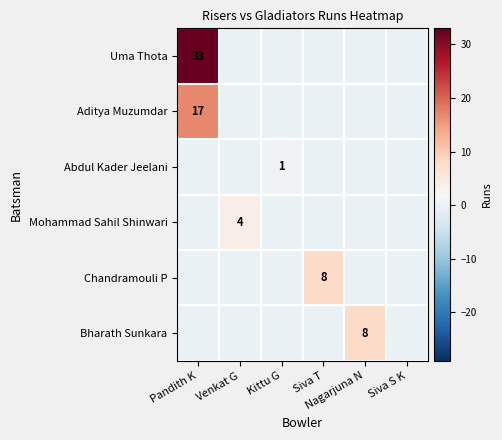

At how many categories does at least one series exceed 9?

1